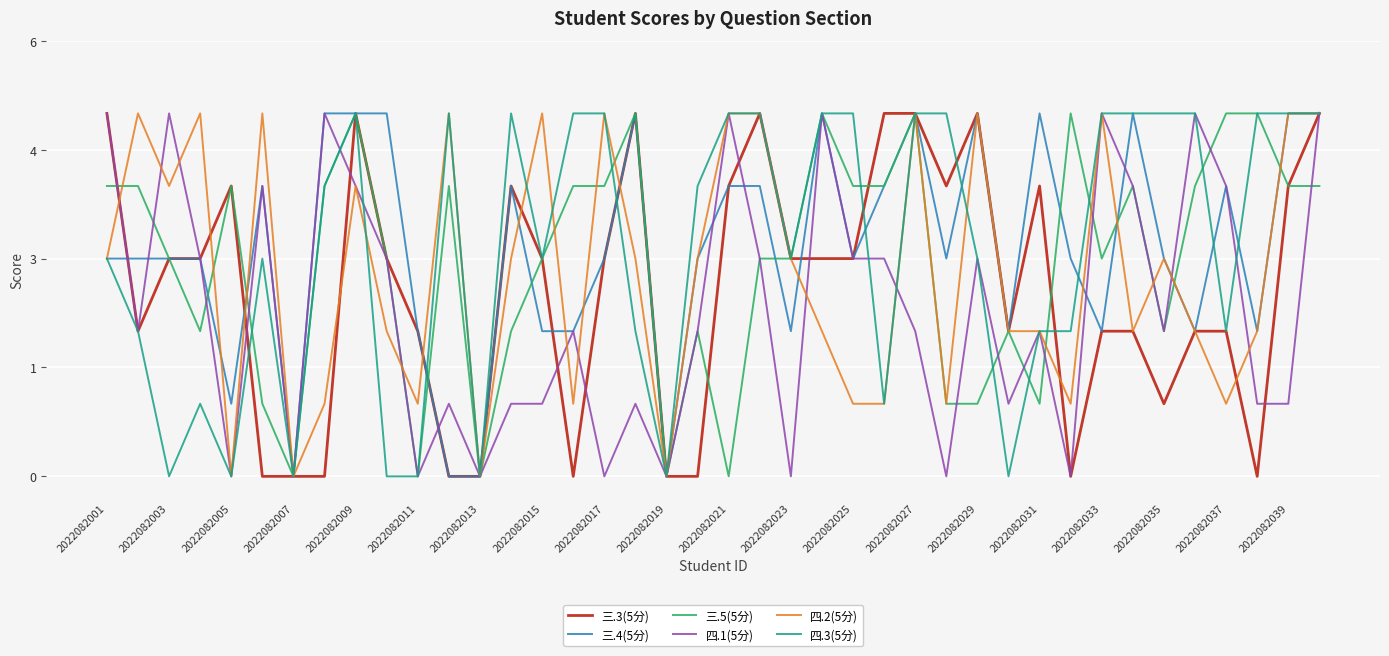

What are all the series names shown in the legend?

三.3(5分), 三.4(5分), 三.5(5分), 四.1(5分), 四.2(5分), 四.3(5分)